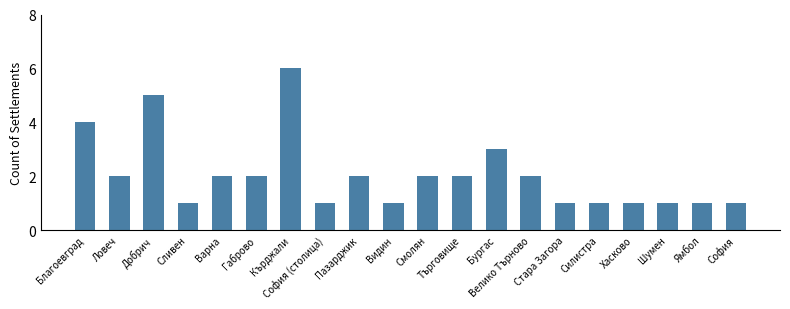

What is the greatest value displayed?

6